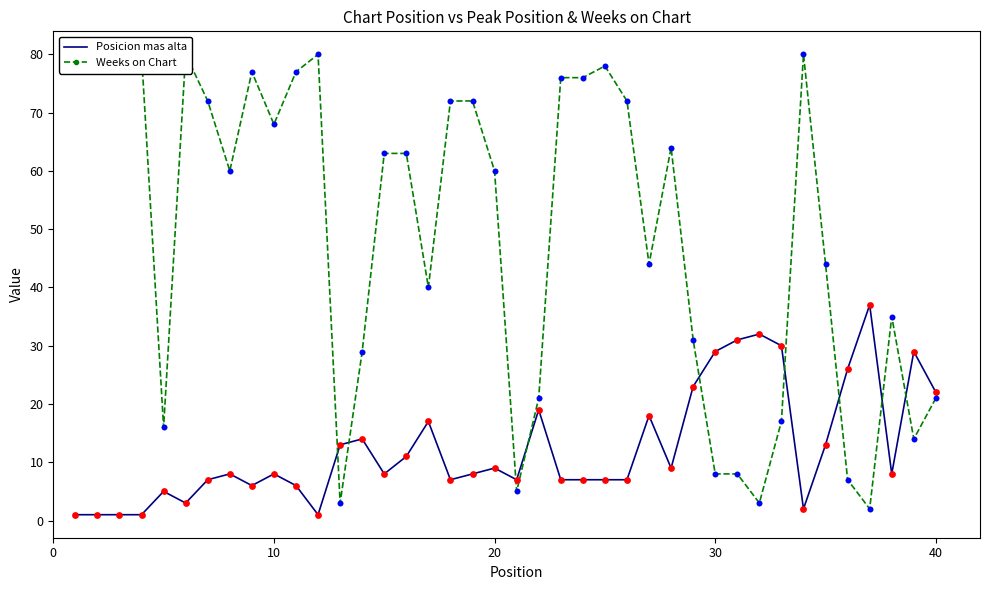

At how many categories does at least one series exceed 78?

6